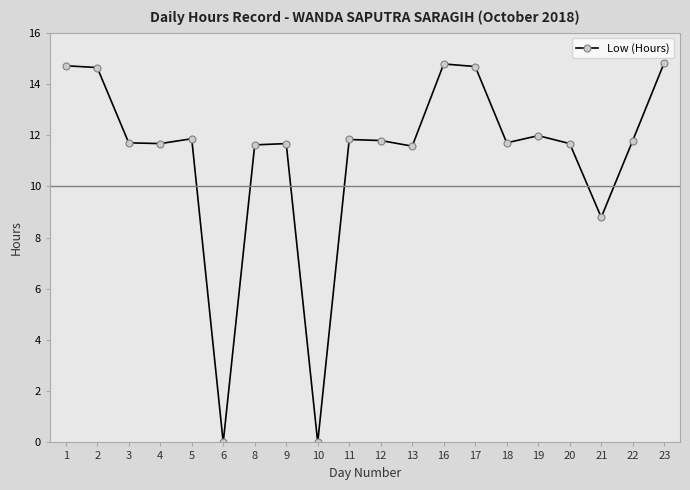

How many lines are shown in the chart?

1